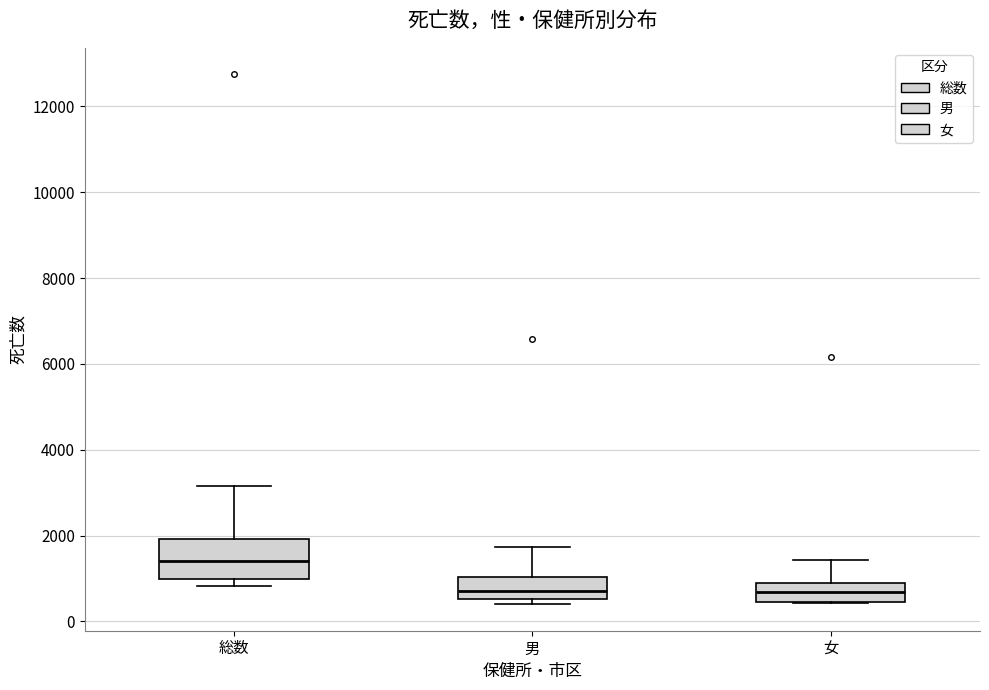

Where does the median line of the box for 女 sit on the y-axis? The values are not printed on the chart, so give them approximately, as read against the axis.

600